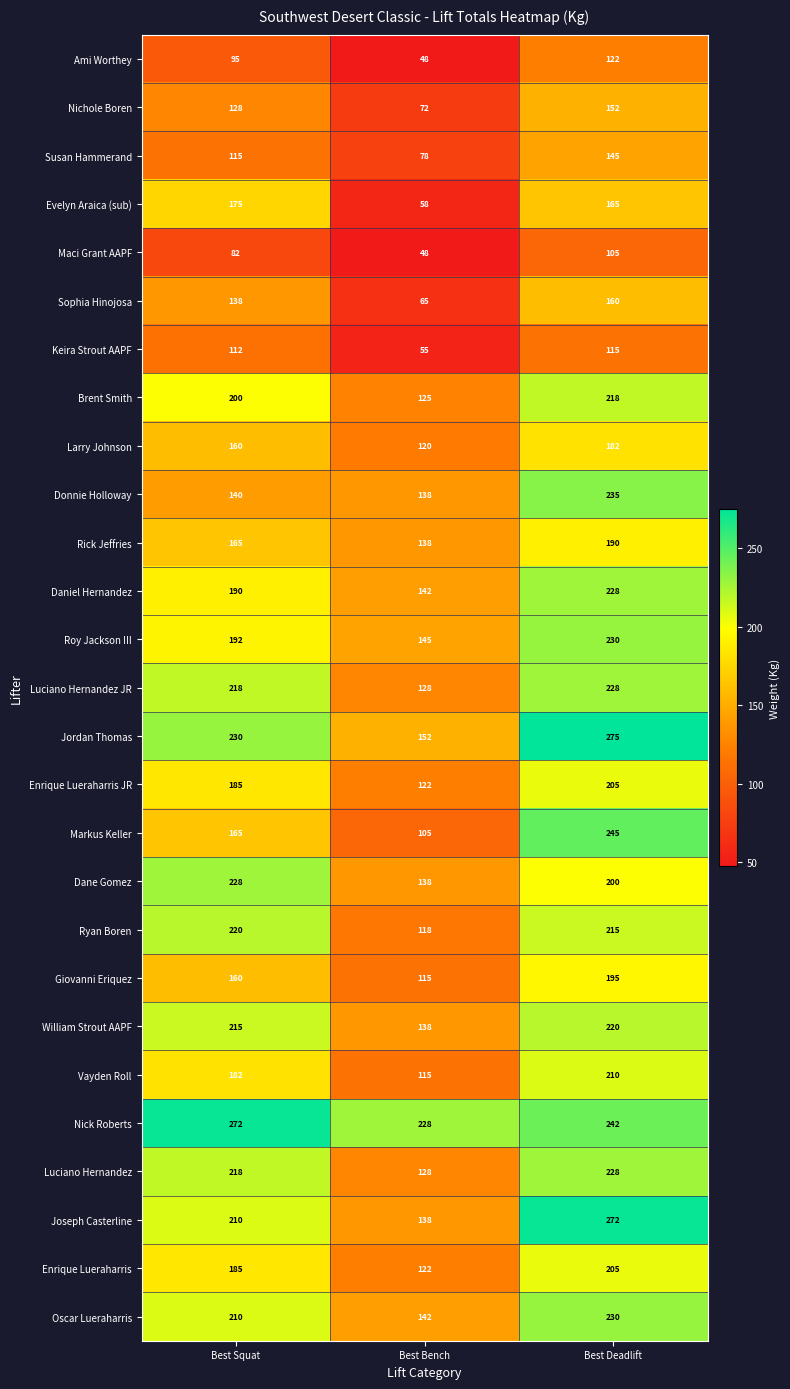

What is the difference between the maximum and minimum values in the Maci Grant AAPF series?

57